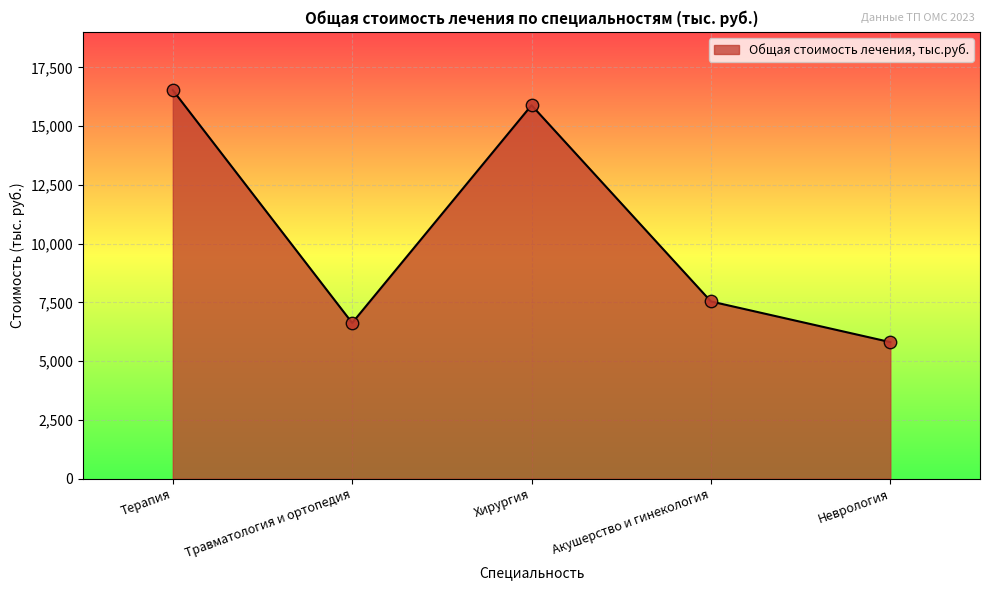

Between Акушерство и гинекология and Хирургия, which is larger?

Хирургия